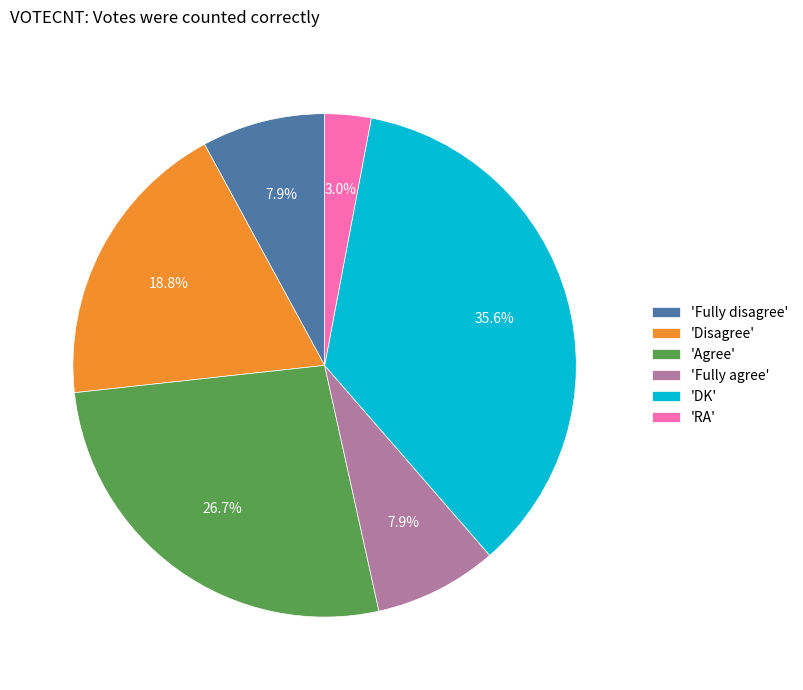

Which category has the smallest portion of the pie?

'RA'